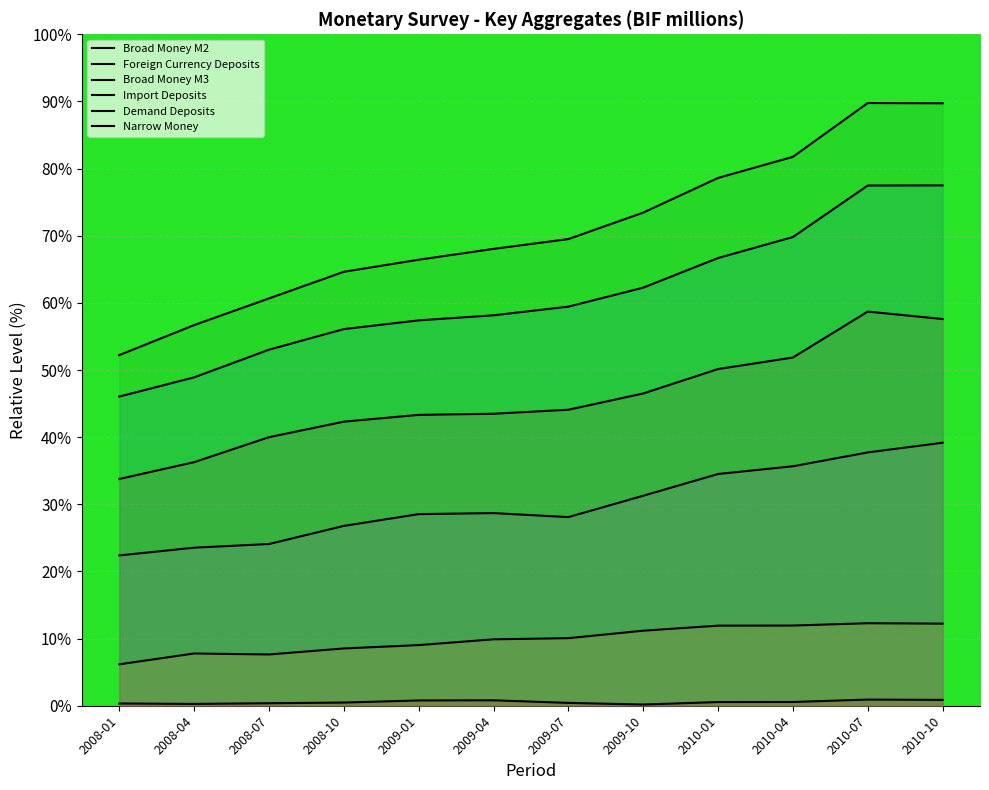

Rank the series at 2009-04 from lowest to highest value.

Import Deposits, Foreign Currency Deposits, Demand Deposits, Narrow Money, Broad Money M2, Broad Money M3